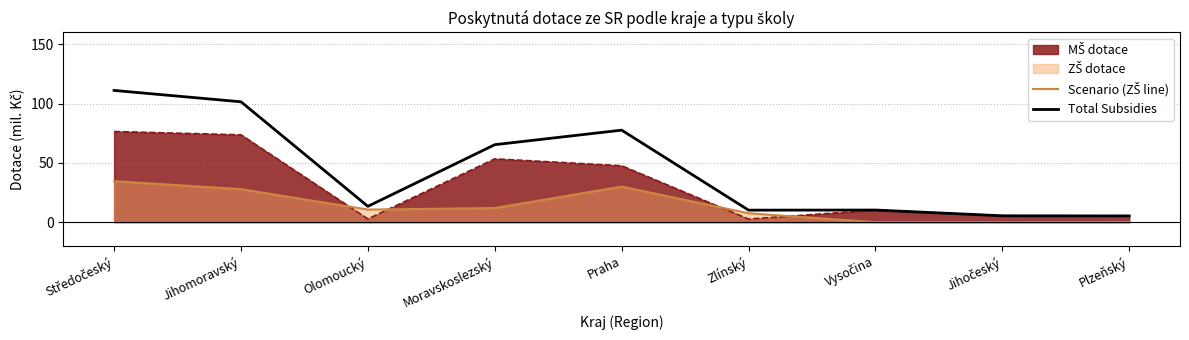

True or false: Total Subsidies and Scenario (ZŠ line) intersect in this chart.

False